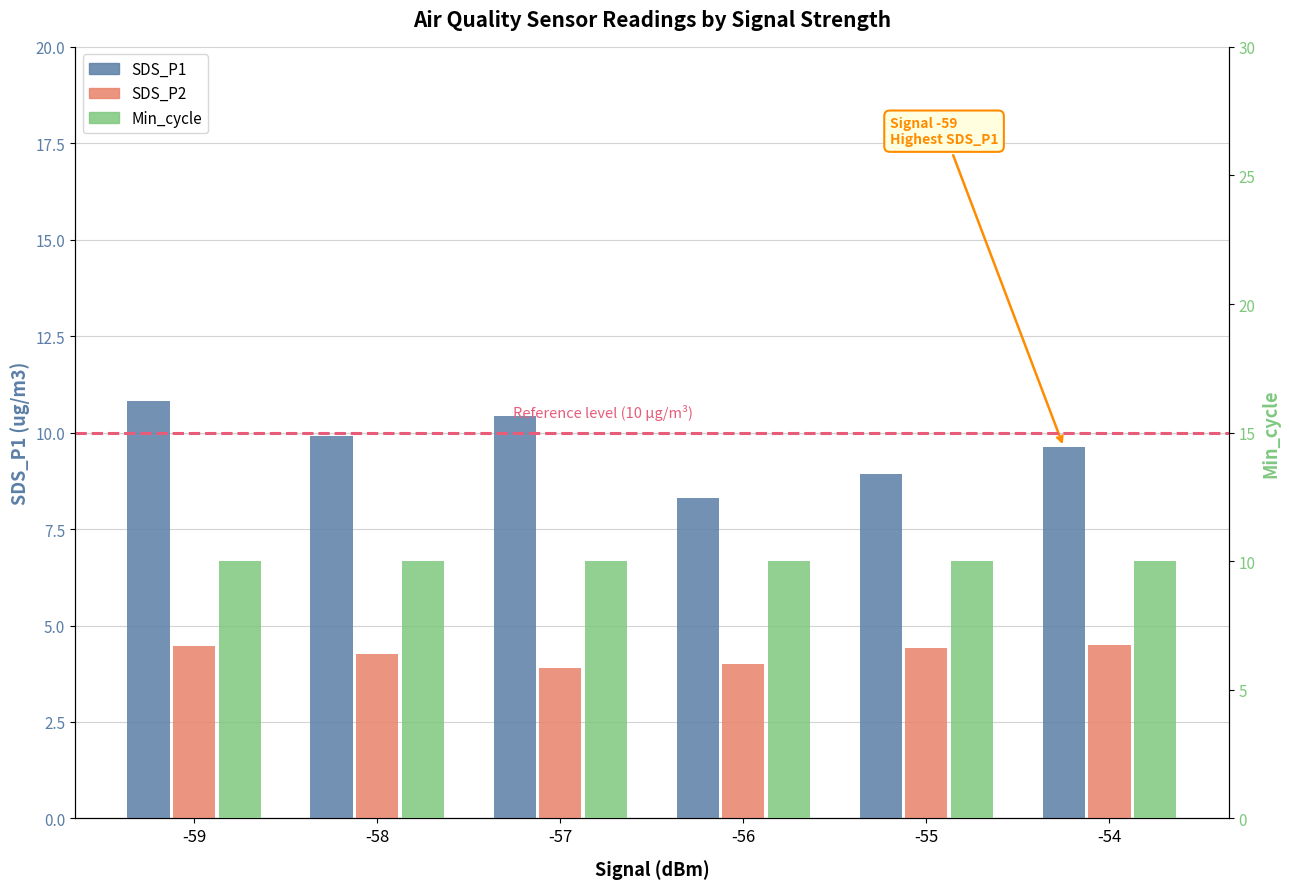

Reading left to right, what are all the values shown in this chart?

SDS_P1: 10.8	9.9	10.4	8.3	8.9	9.6
SDS_P2: 4.5	4.3	3.9	4.0	4.4	4.5
Min_cycle: 10.0	10.0	10.0	10.0	10.0	10.0